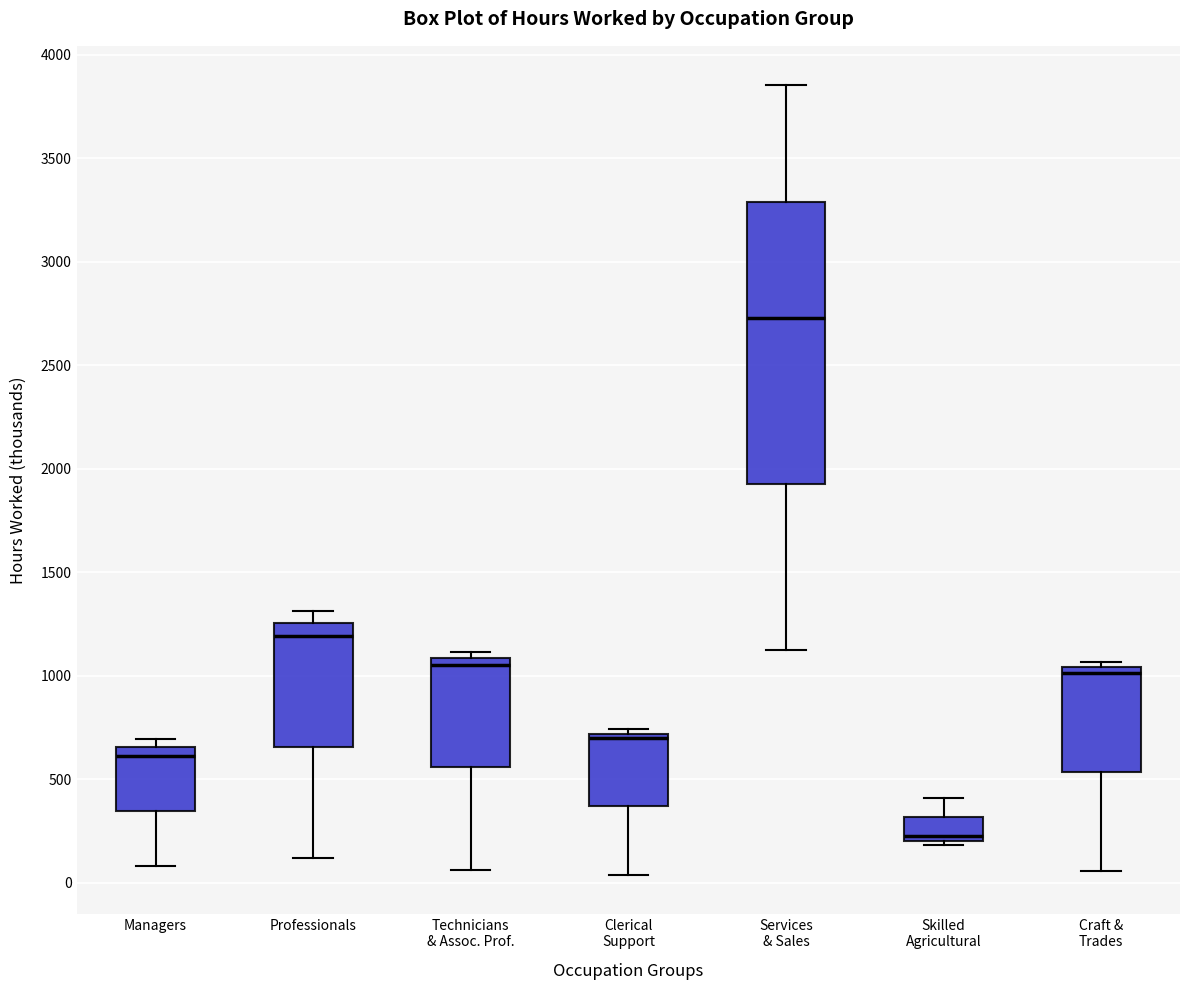

Reading left to right, transcribe this box plot: for each box, give where its median line is, the range the box spans, and where its two whiskers end, as read against the y-axis. The values are not printed on the chart, so give them approximately, as read against the axis.

Managers: median 600, box 350 to 650, whiskers 100 to 700
Professionals: median 1200, box 650 to 1250, whiskers 100 to 1300
Technicians & Assoc. Prof.: median 1050, box 550 to 1100, whiskers 50 to 1100 (just above the box's upper edge)
Clerical Support: median 700 (just below the box's upper edge), box 350 to 700, whiskers 50 to 750
Services & Sales: median 2750, box 1950 to 3300, whiskers 1100 to 3850
Skilled Agricultural: median 250, box 200 to 300, whiskers 200 (just below the box's lower edge) to 400
Craft & Trades: median 1000, box 550 to 1050, whiskers 50 to 1050 (just above the box's upper edge)